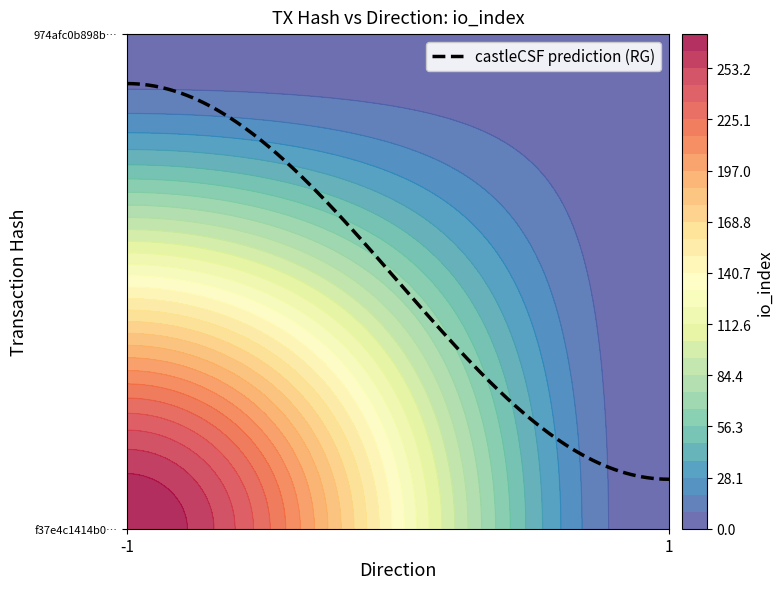

At io_index, list the series in order from smallest to largest.

974afc0b898b02a7e9e94cfab1bdcf11bc5fccc, f37e4c1414b09e65915521da2c25cce1716fd1b